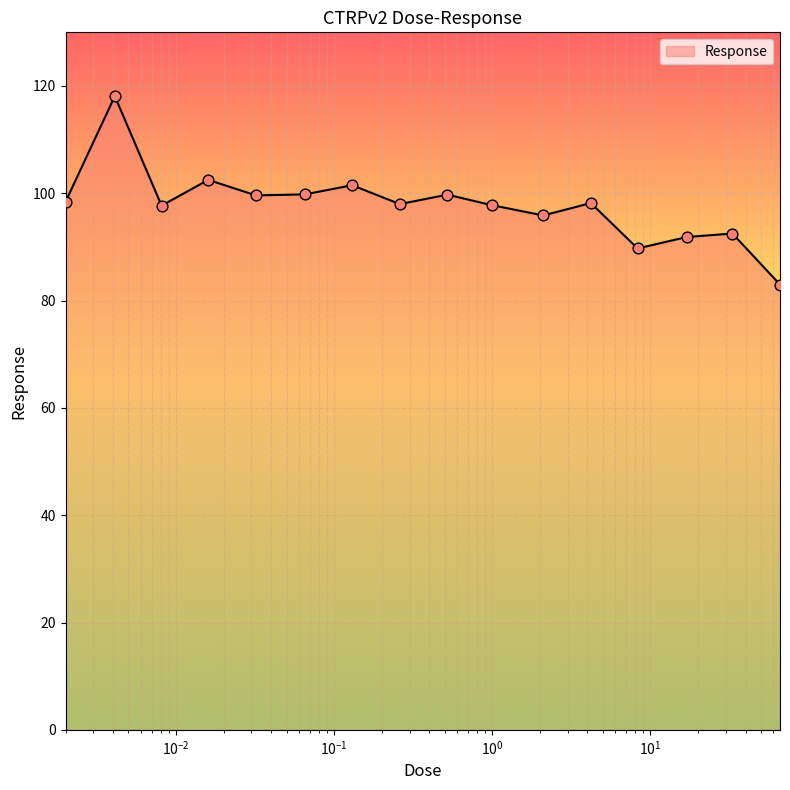

What is the difference between the maximum and minimum values?

35.1